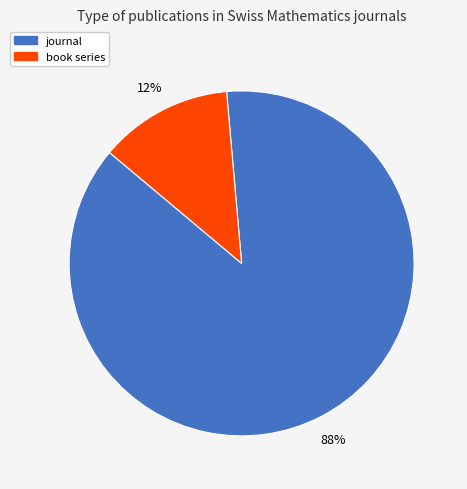

Which has a higher value, book series or journal?

journal